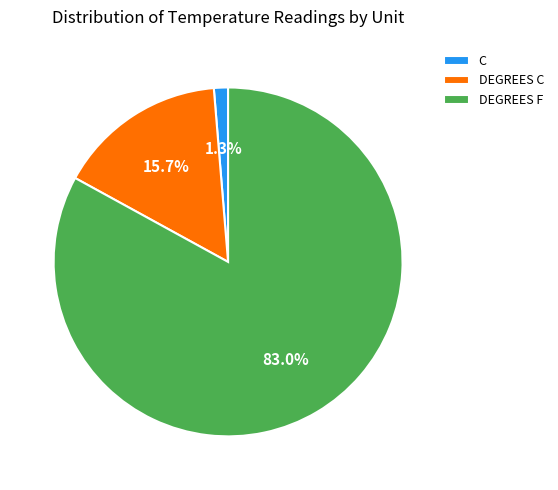

Combined, what portion of the pie is DEGREES C and C?

17.0%